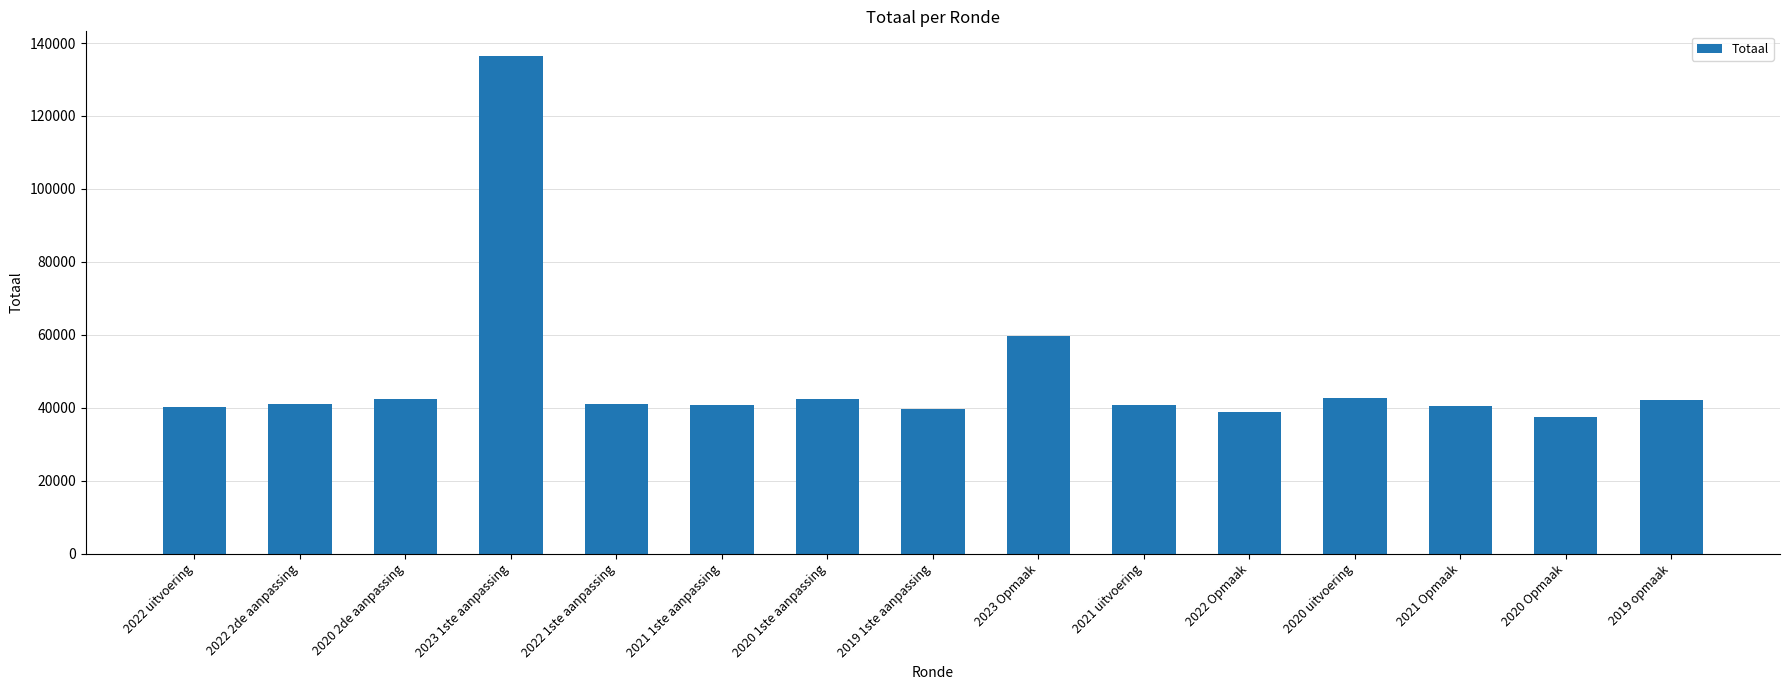

What is the label of the 2nd bar from the right?

2020 Opmaak